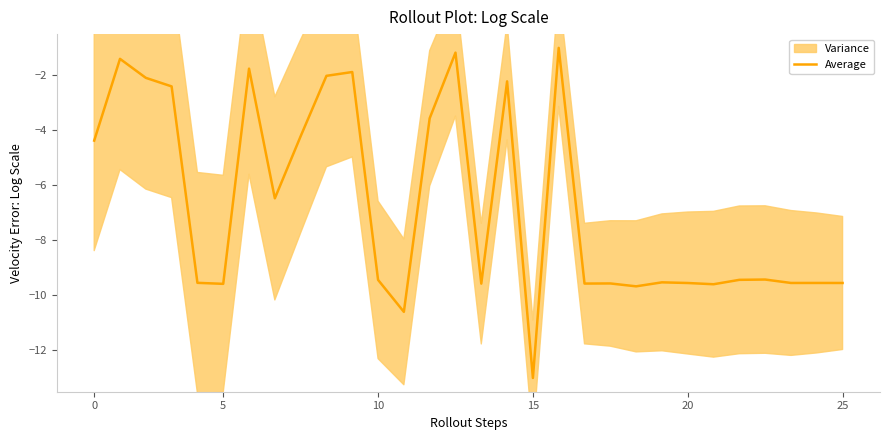

True or false: Average has a value of -5.0 at 10.

False